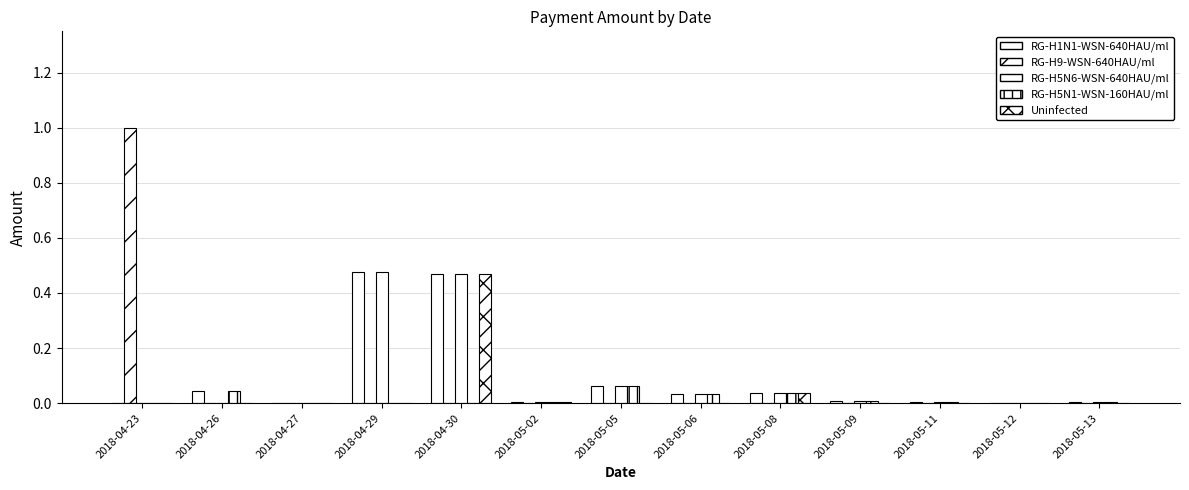

How many groups of bars are there?

13